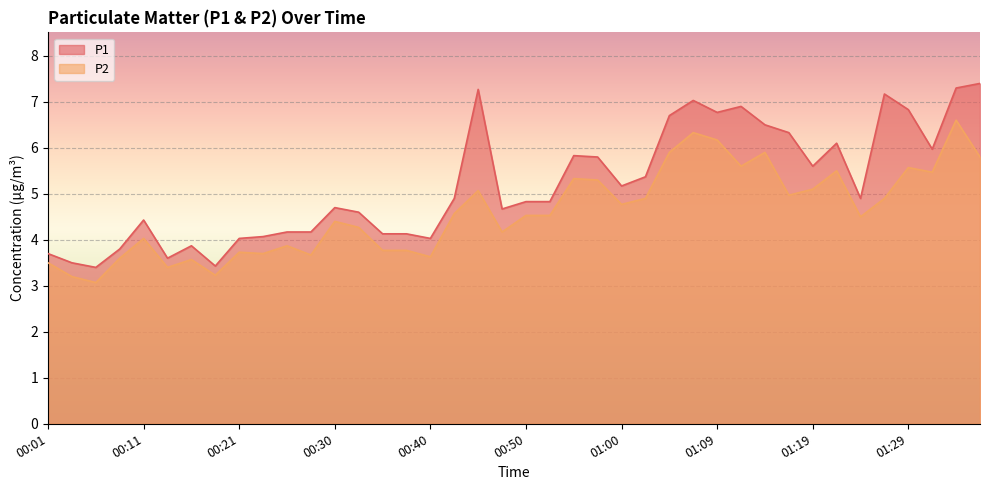

In P1, how many points are lower than both neighbors (excluding endpoints)?

10